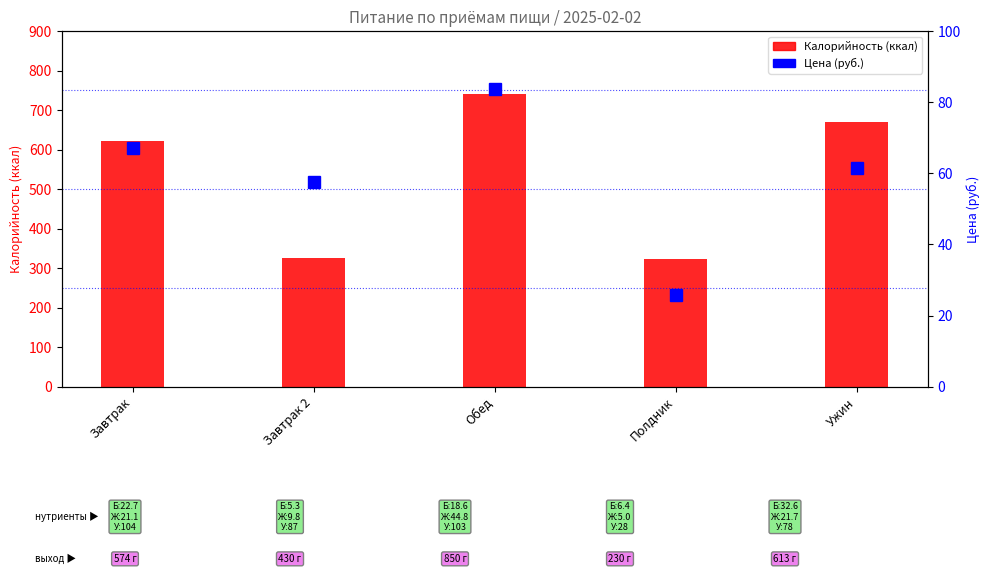

Reading left to right, what are all the values shown in this chart?

Калорийность: Завтрак=622.0	Завтрак 2=326.9	Обед=740.1	Полдник=323.3	Ужин=670.6
Цена (руб.): Завтрак=67.2	Завтрак 2=57.6	Обед=83.8	Полдник=25.8	Ужин=61.5